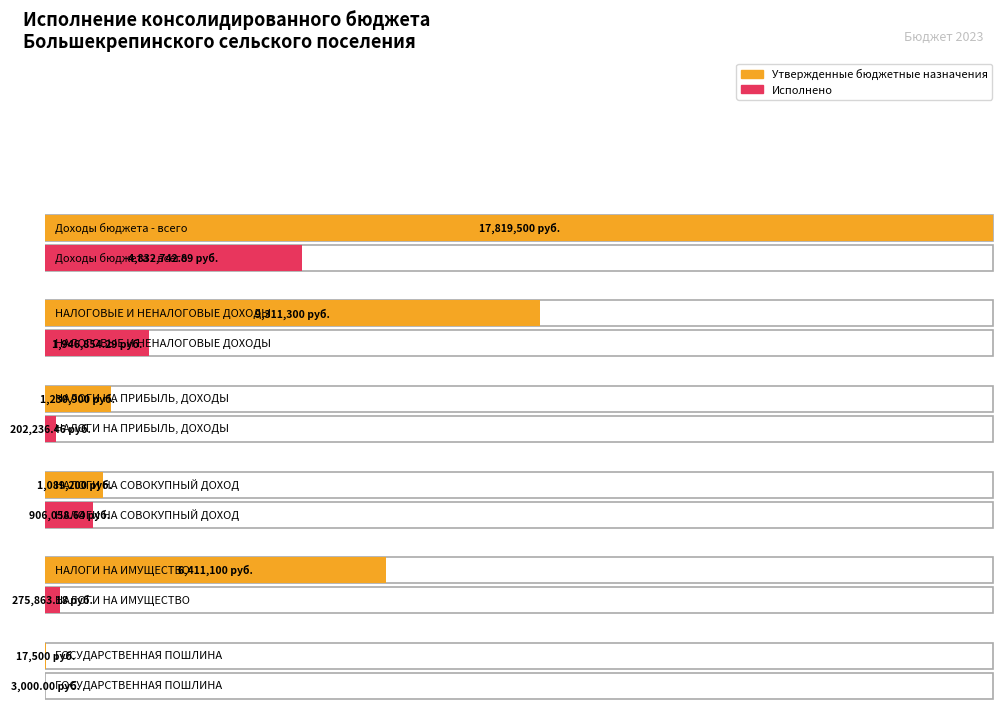

Reading left to right, what are all the values shown in this chart?

Утвержденные бюджетные назначения: Доходы бюджета - всего=17819500.0	НАЛОГОВЫЕ И НЕНАЛОГОВЫЕ ДОХОДЫ=9311300.0	НАЛОГИ НА ПРИБЫЛЬ, ДОХОДЫ=1230900.0	НАЛОГИ НА СОВОКУПНЫЙ ДОХОД=1089200.0	НАЛОГИ НА ИМУЩЕСТВО=6411100.0	ГОСУДАРСТВЕННАЯ ПОШЛИНА=17500.0
Исполнено: Доходы бюджета - всего=4832742.9	НАЛОГОВЫЕ И НЕНАЛОГОВЫЕ ДОХОДЫ=1946854.3	НАЛОГИ НА ПРИБЫЛЬ, ДОХОДЫ=202236.5	НАЛОГИ НА СОВОКУПНЫЙ ДОХОД=906058.6	НАЛОГИ НА ИМУЩЕСТВО=275863.2	ГОСУДАРСТВЕННАЯ ПОШЛИНА=3000.0